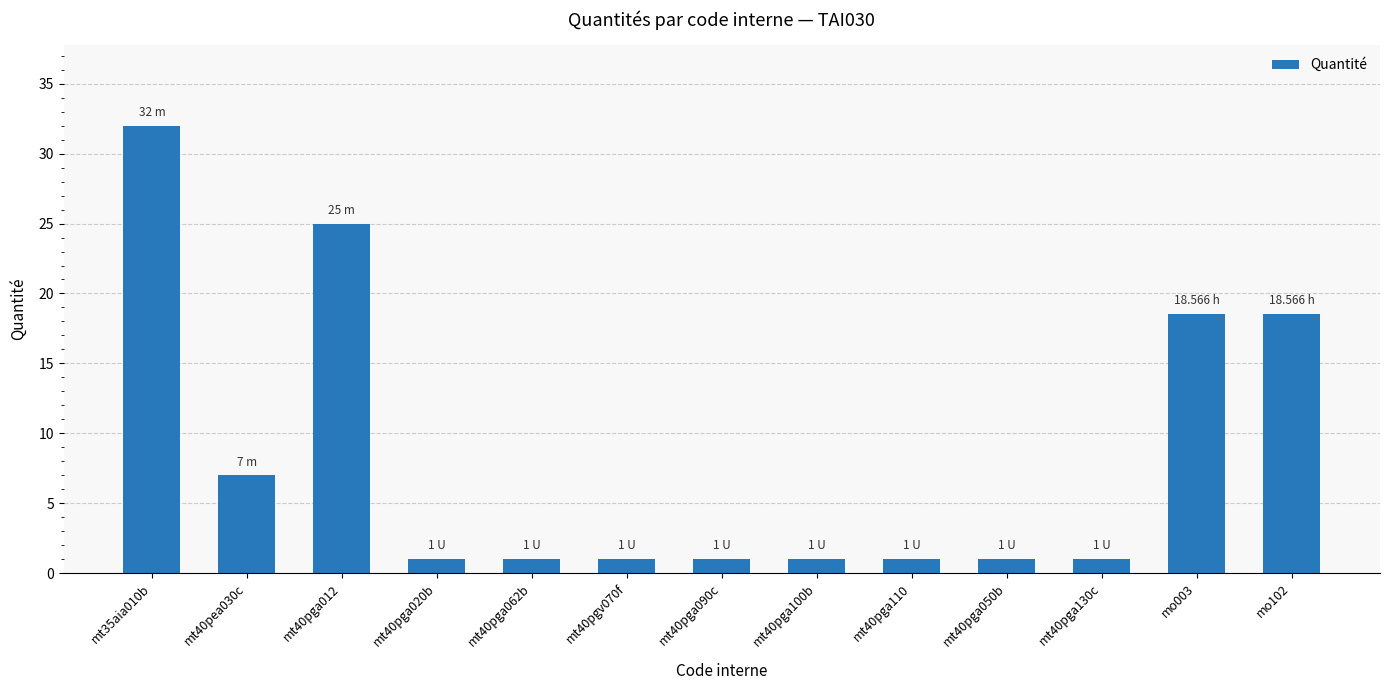

What is the difference between the maximum and second lowest values?

31.0